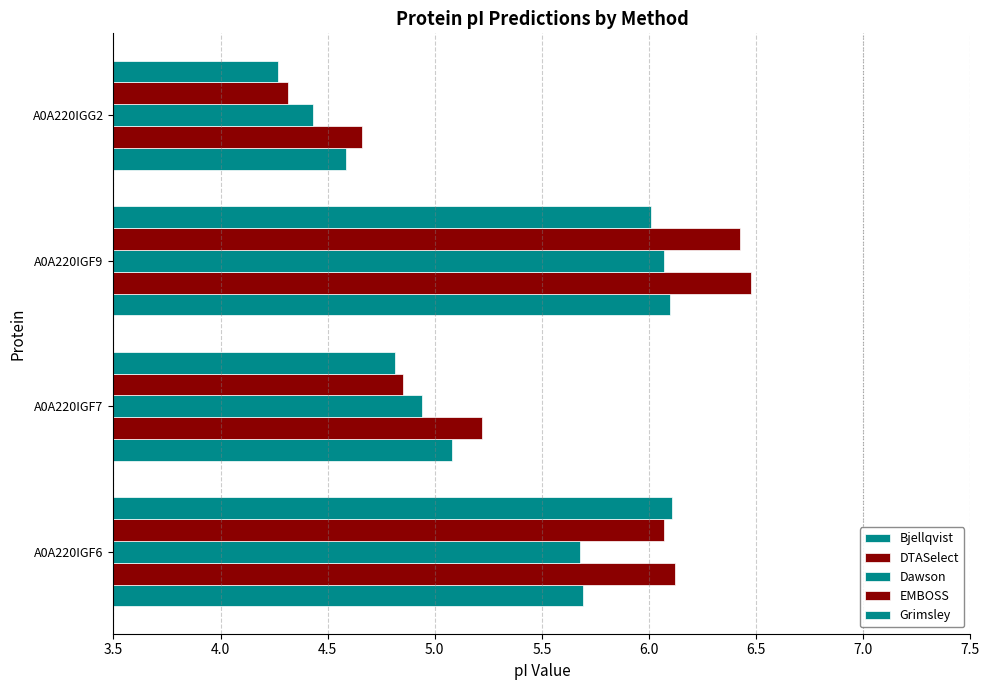

Rank the series by their maximum value, from lowest to highest.

Dawson, Bjellqvist, Grimsley, EMBOSS, DTASelect